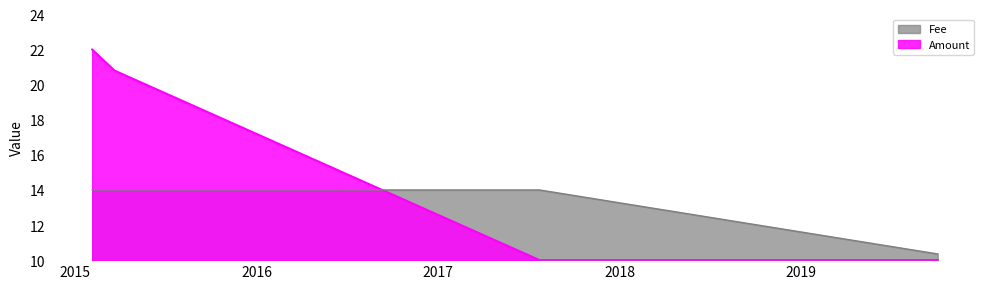

What is the maximum value shown in the chart?

22.0